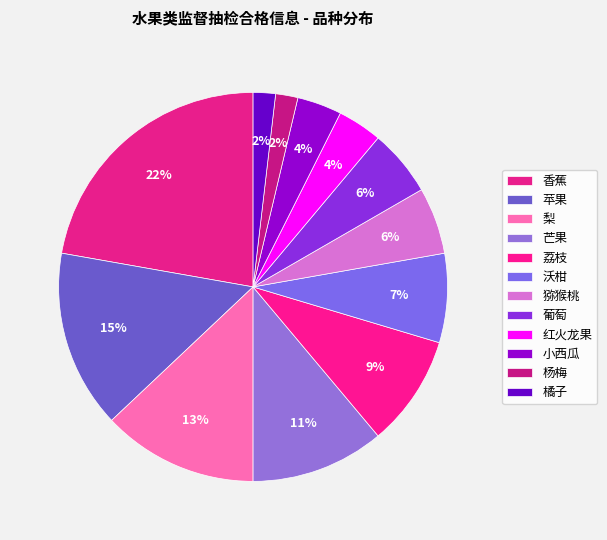

How many slices are in this pie chart?

12